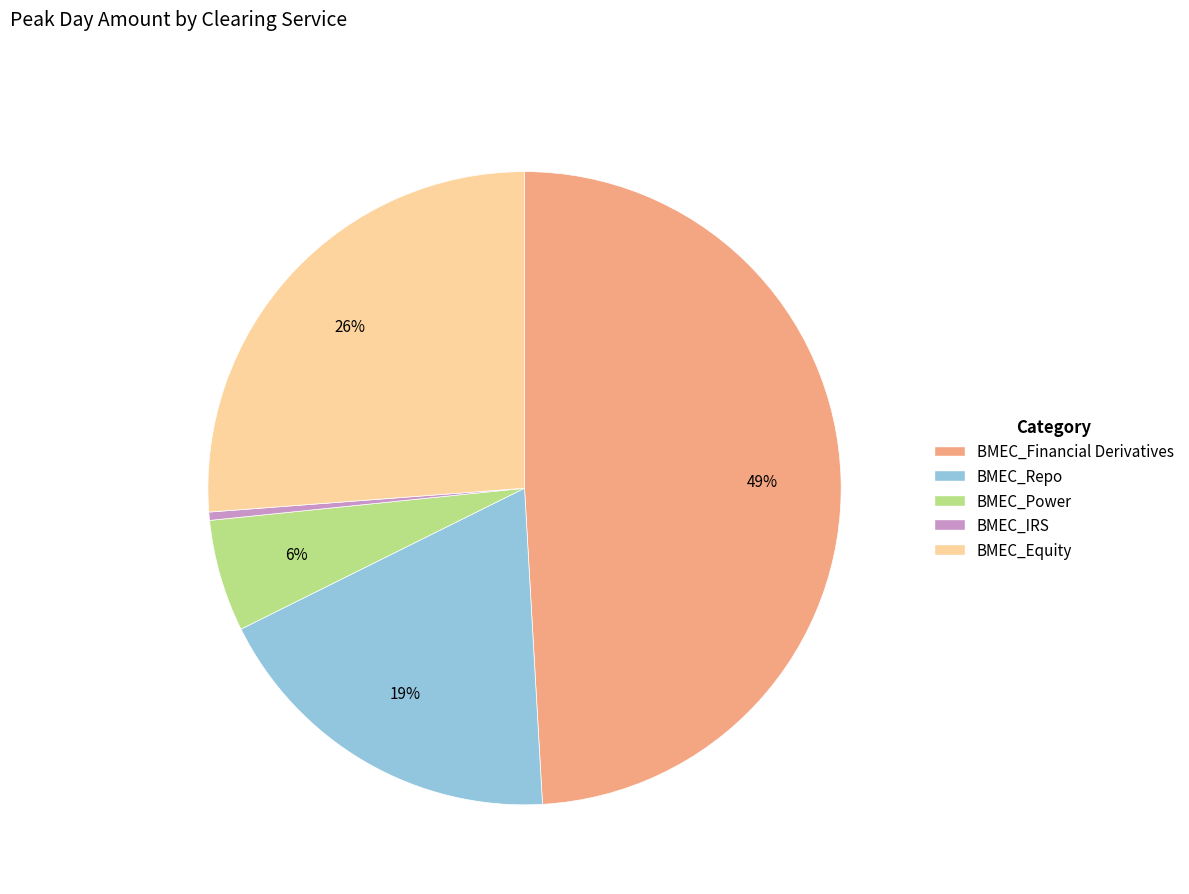

Is there a majority slice in this chart?

No